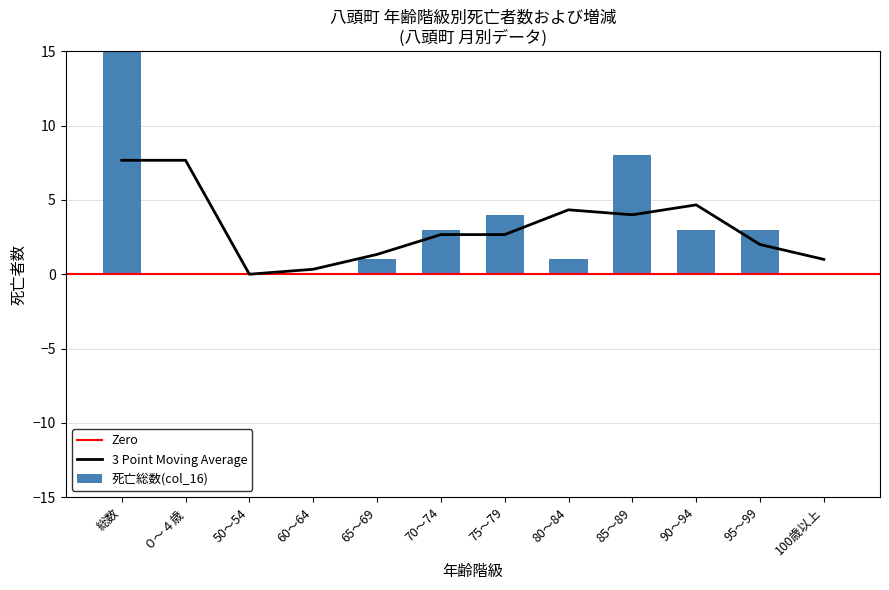

The 3 Point Moving Average series shows -4.4 at 50～54. True or false?

False